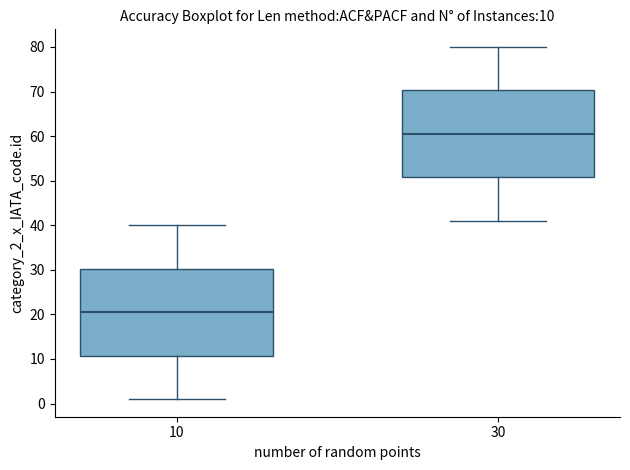

Which box has the lowest median line?

10